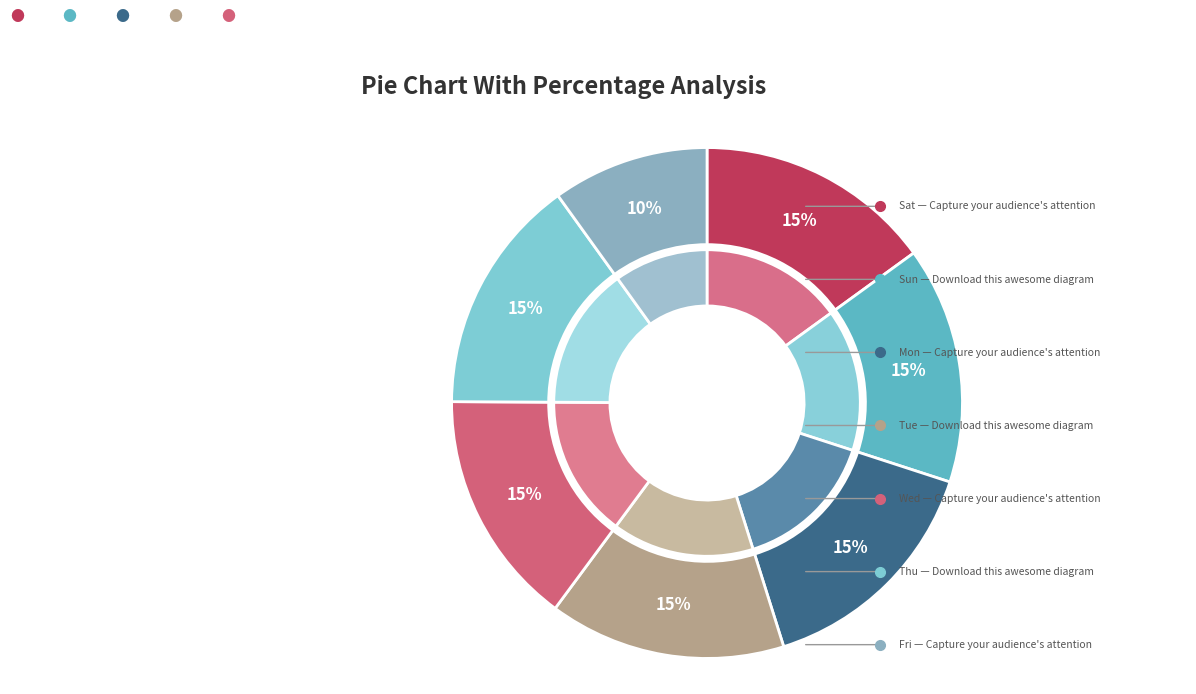

The 2-Wed slice represents 1% of the pie. True or false?

False